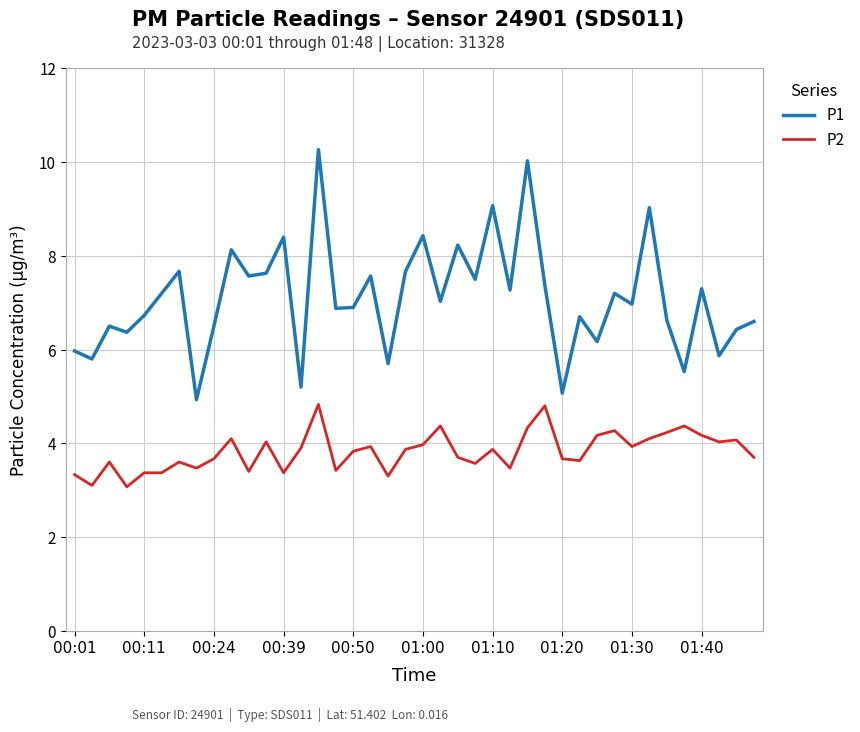

True or false: P2 and P1 cross at least once.

False